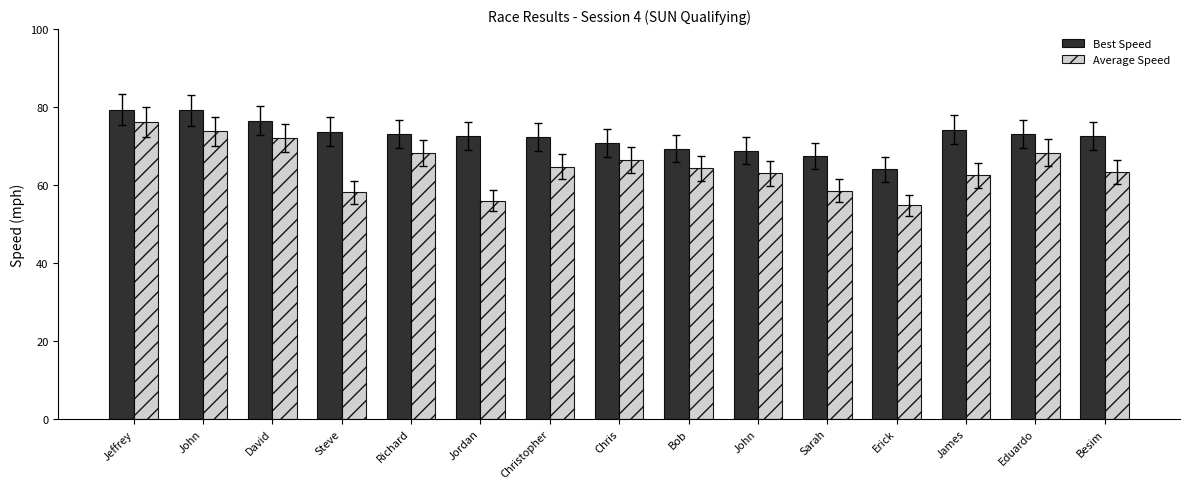

Which label corresponds to the largest value in the chart?

Jeffrey